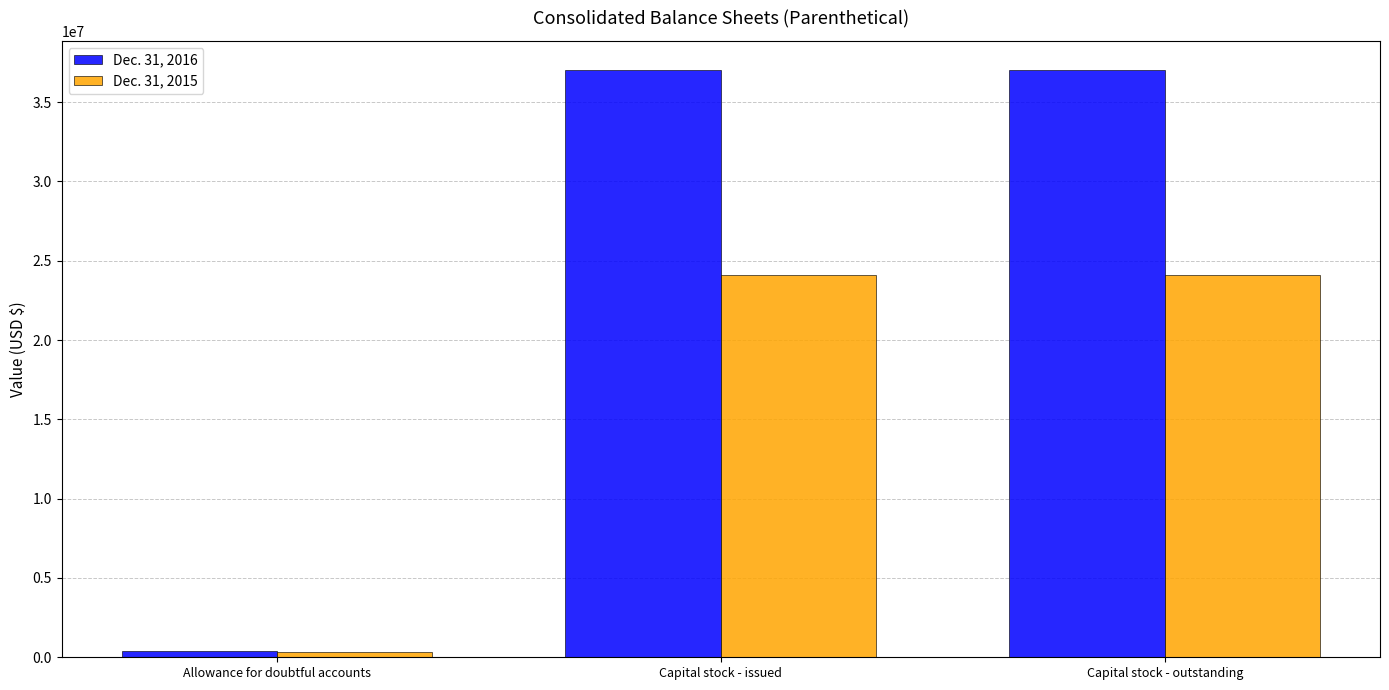

How many distinct data groups are displayed?

2